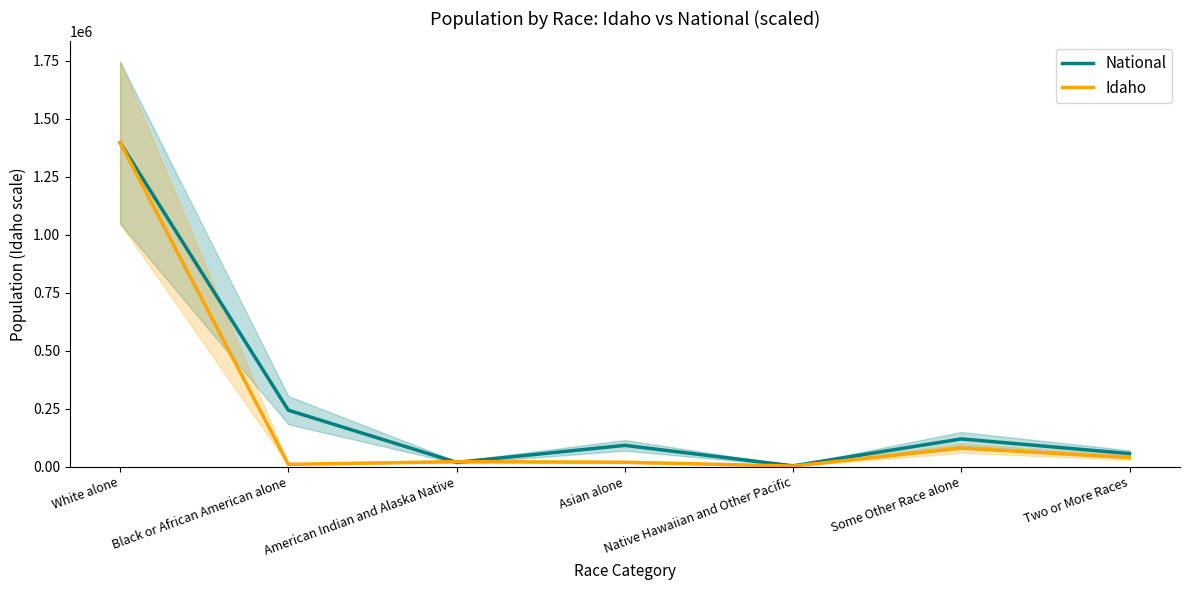

What is the label of the 1st point from the left?

White alone